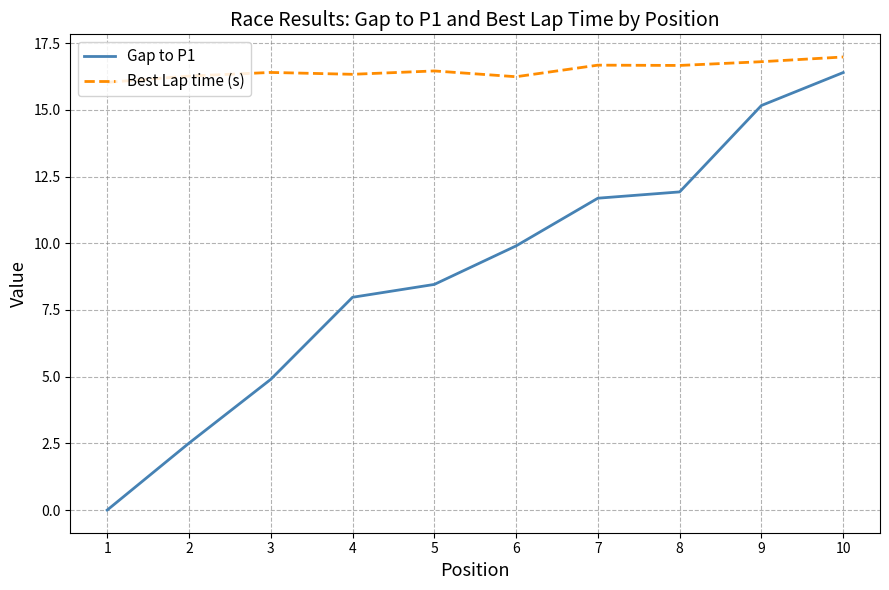

What value does the Gap to P1 series have at 8?

11.9